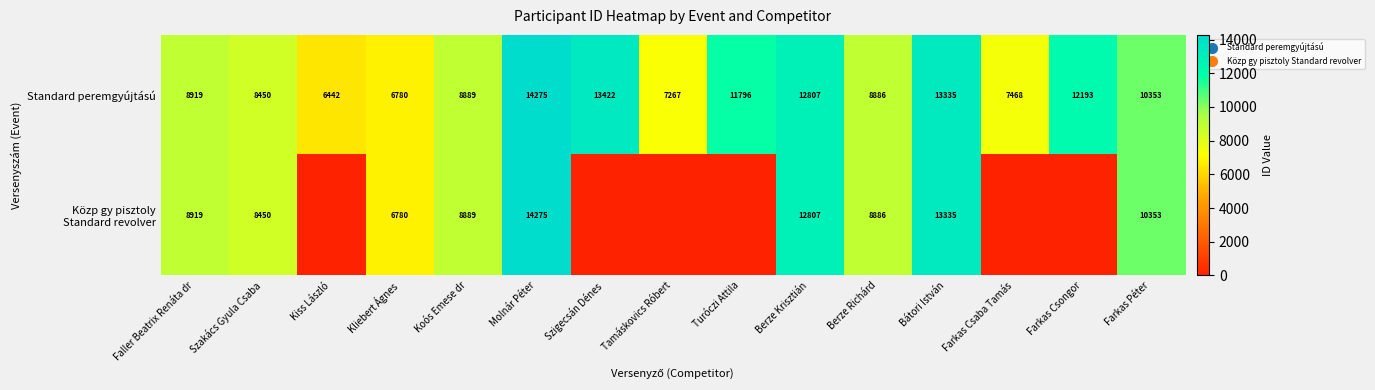

True or false: Standard peremgyújtású has a value of 6442 at Kiss László.

True